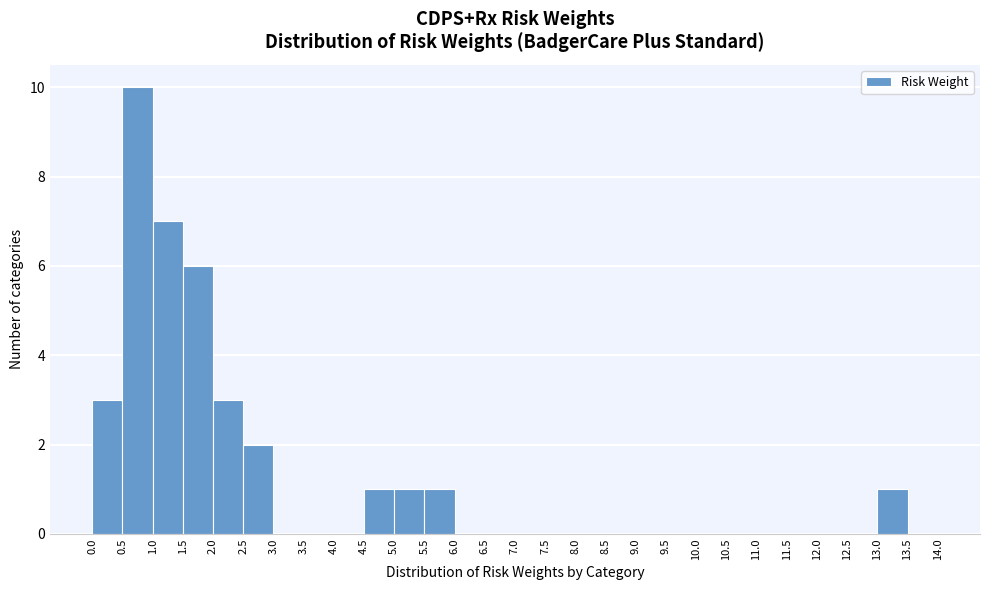

Reading left to right, list every bar in this chart as the range it spans on the x-axis followed by its height. The values are not printed on the chart, so give them approximately, as read against the axis.

0.0 to 0.5: 3
0.5 to 1.0: 10
1.0 to 1.5: 7
1.5 to 2.0: 6
2.0 to 2.5: 3
2.5 to 3.0: 2
3.0 to 3.5: 0
3.5 to 4.0: 0
4.0 to 4.5: 0
4.5 to 5.0: 1
5.0 to 5.5: 1
5.5 to 6.0: 1
6.0 to 6.5: 0
6.5 to 7.0: 0
7.0 to 7.5: 0
7.5 to 8.0: 0
8.0 to 8.5: 0
8.5 to 9.0: 0
9.0 to 9.5: 0
9.5 to 10.0: 0
10.0 to 10.5: 0
10.5 to 11.0: 0
11.0 to 11.5: 0
11.5 to 12.0: 0
12.0 to 12.5: 0
12.5 to 13.0: 0
13.0 to 13.5: 1
13.5 to 14.0: 0